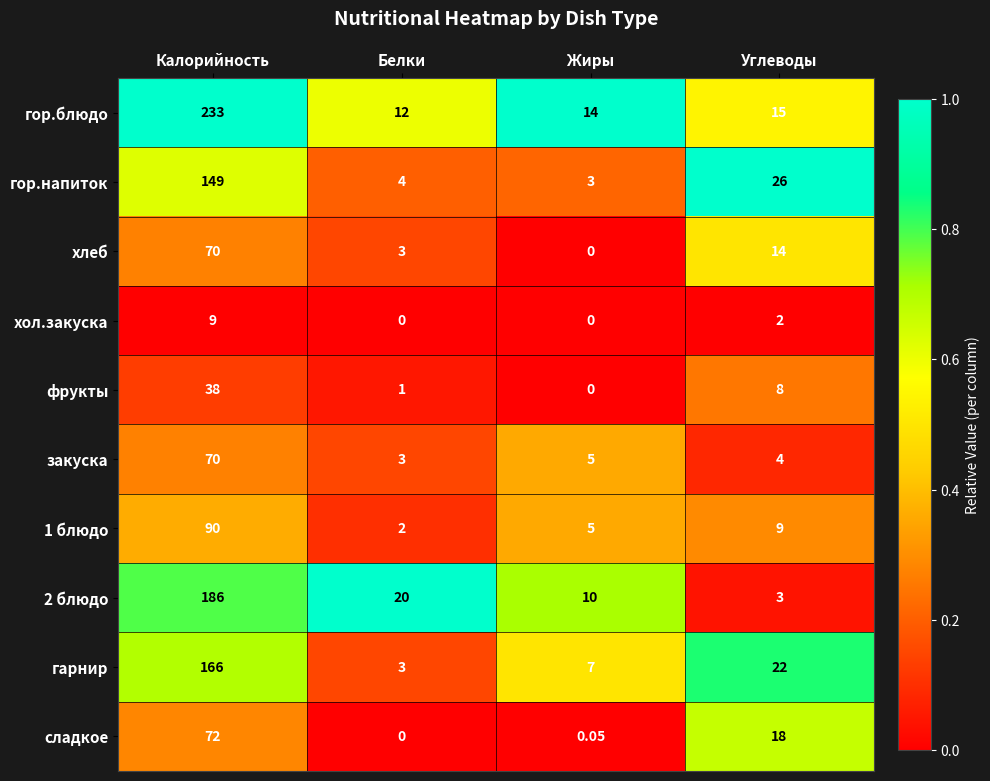

Which series changed the most between Белки and Углеводы?

гор.напиток